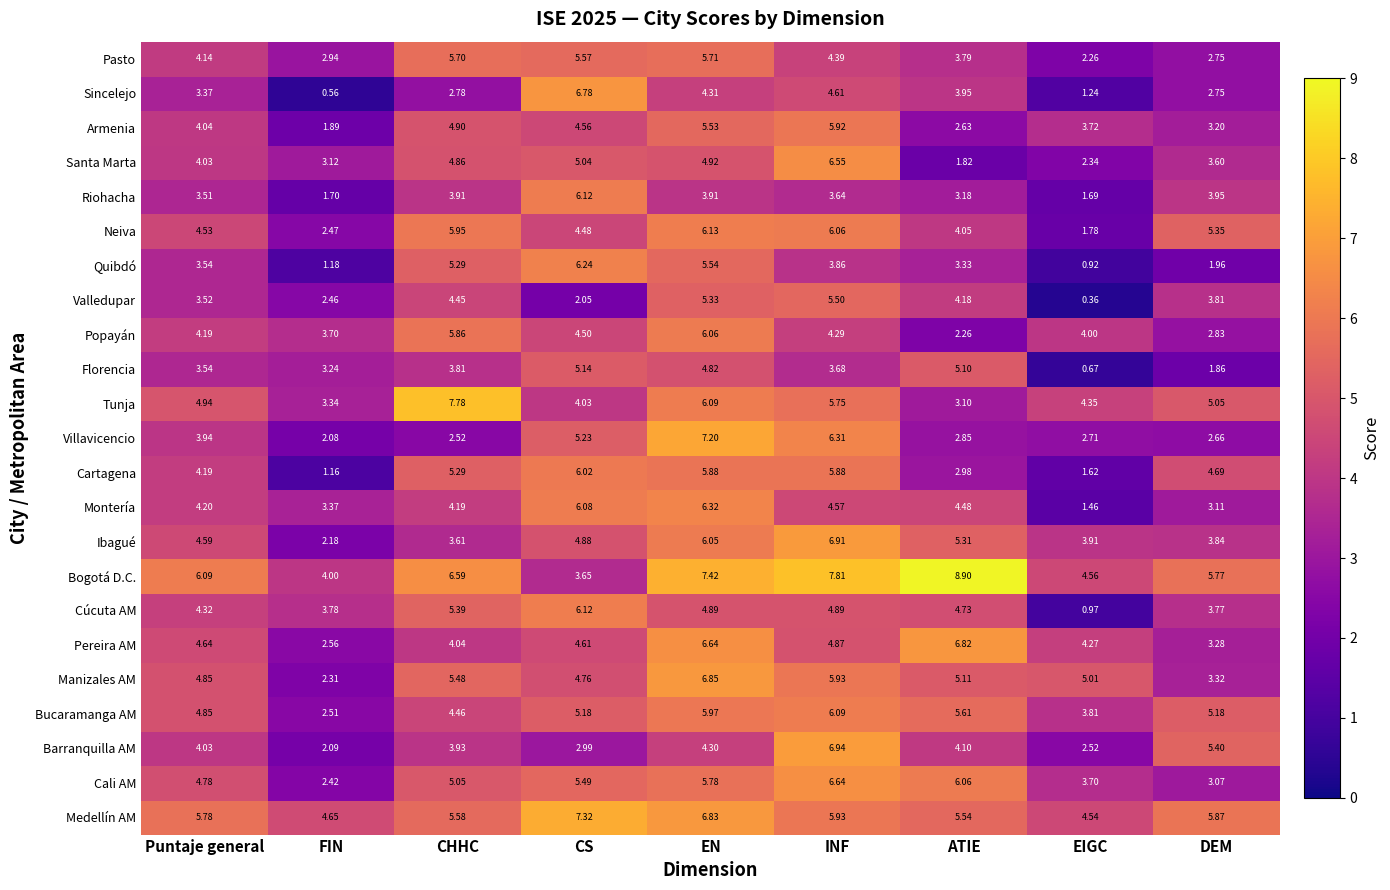

Rank the series at EIGC from highest to lowest value.

Manizales AM, Bogotá D.C., Medellín AM, Tunja, Pereira AM, Popayán, Ibagué, Bucaramanga AM, Armenia, Cali AM, Villavicencio, Barranquilla AM, Santa Marta, Pasto, Neiva, Riohacha, Cartagena, Montería, Sincelejo, Cúcuta AM, Quibdó, Florencia, Valledupar